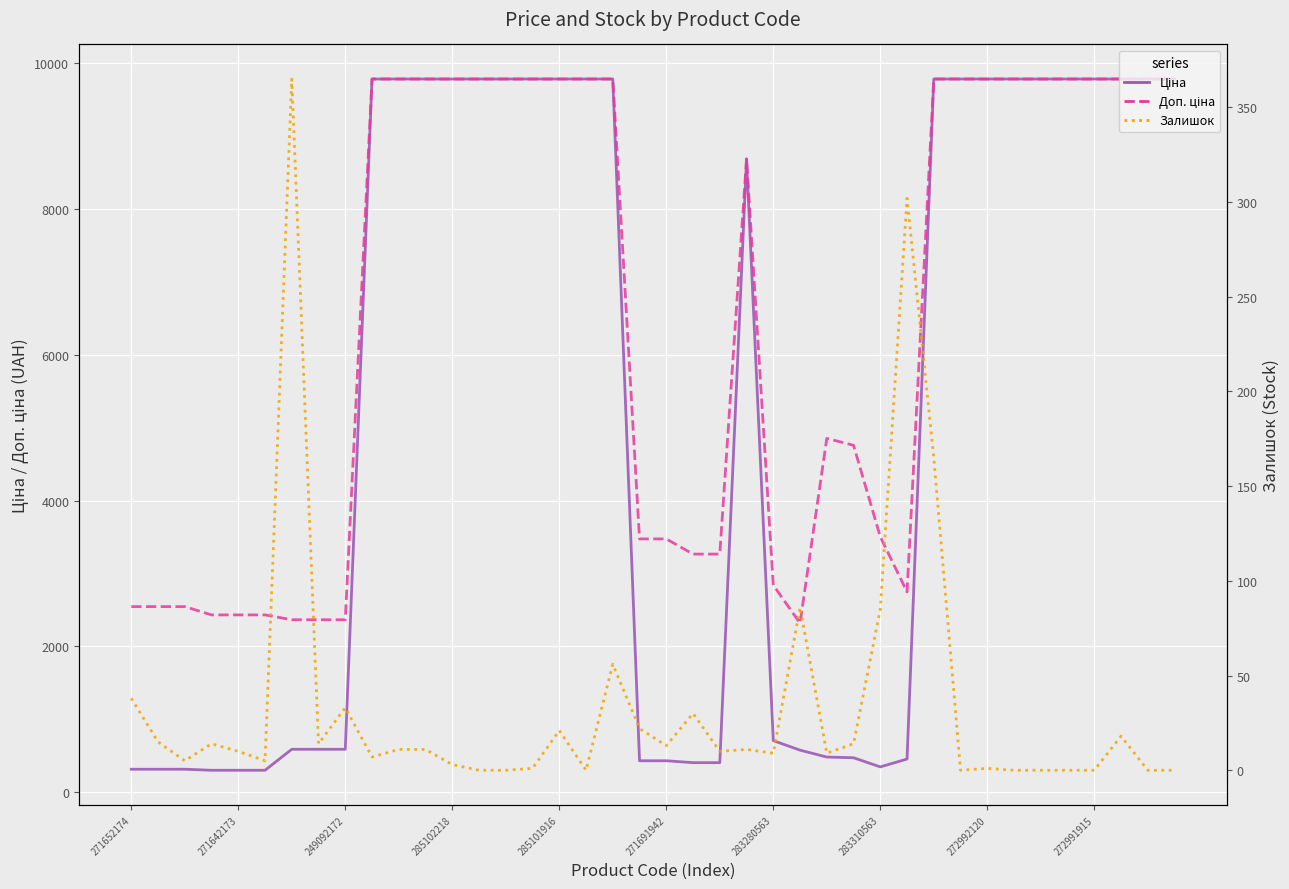

How many data points in Ціна are less than 9775?

20